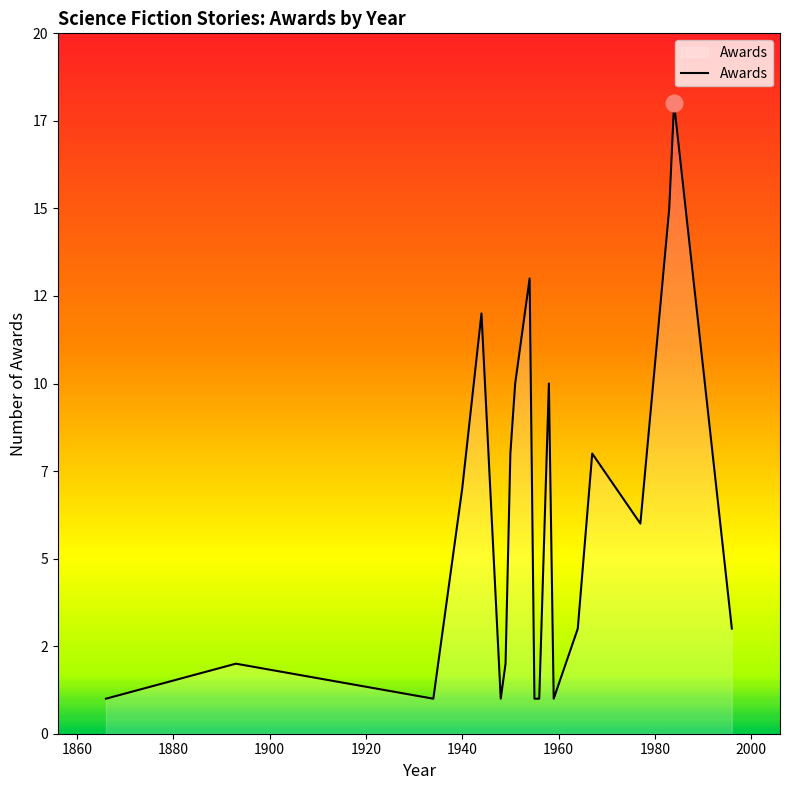

What is the value of the 18th point from the left?

10